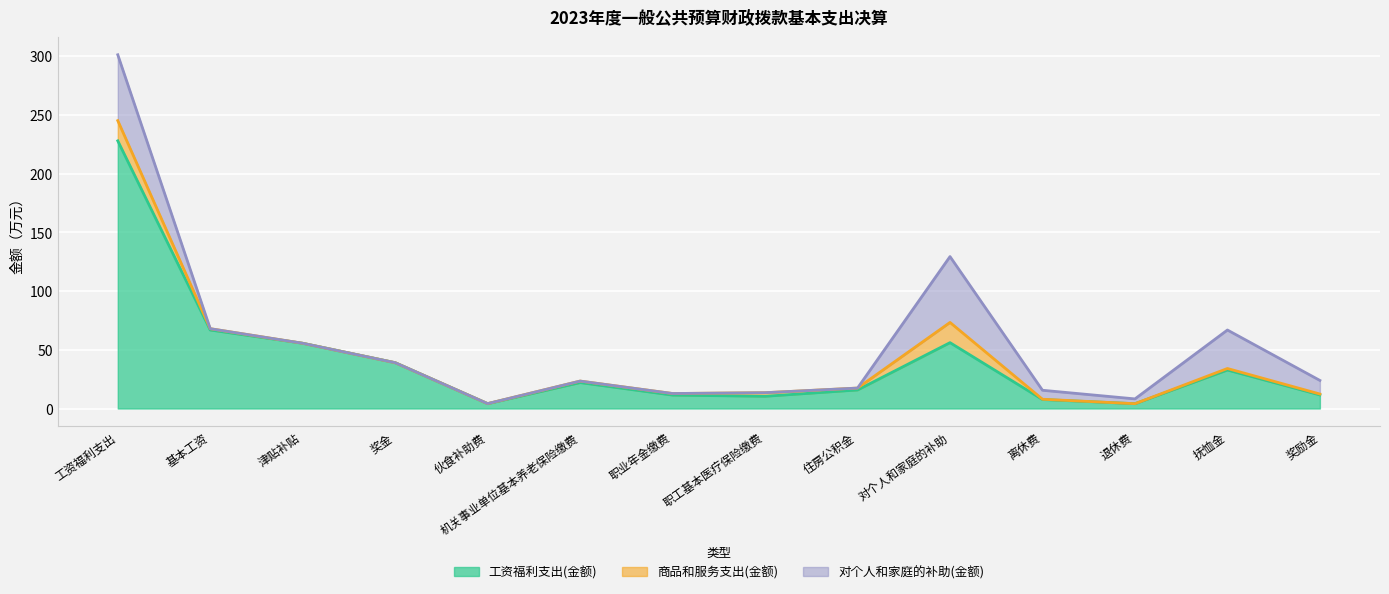

Rank the categories by 商品和服务支出(金额) value from highest to lowest.

工资福利支出, 对个人和家庭的补助, 职工基本医疗保险缴费, 住房公积金, 职业年金缴费, 机关事业单位基本养老保险缴费, 抚恤金, 基本工资, 奖励金, 离休费, 伙食补助费, 津贴补贴, 奖金, 退休费